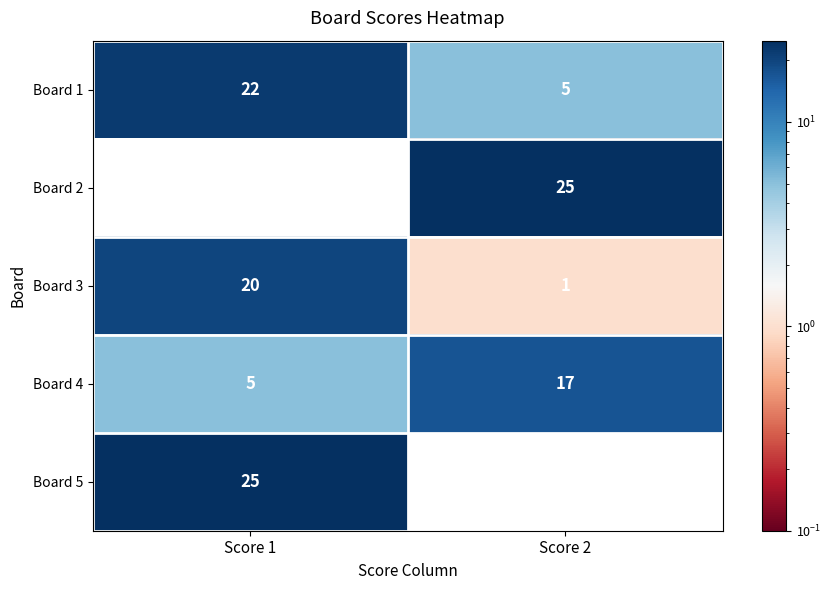

How many distinct data groups are displayed?

5